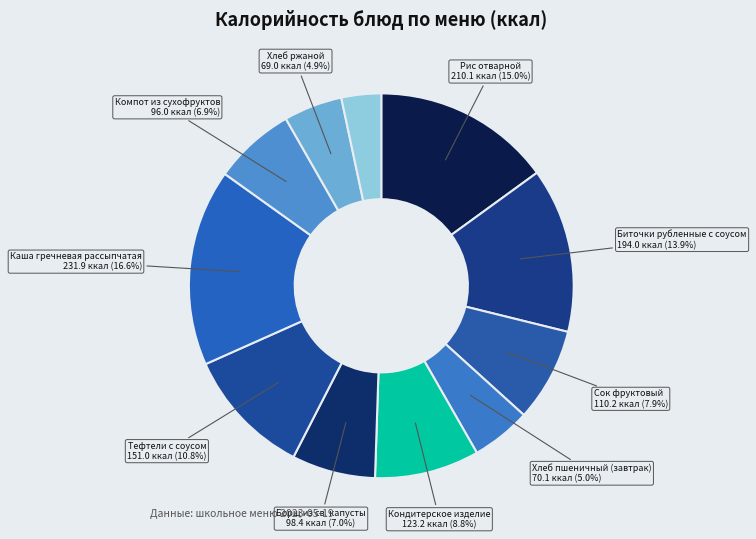

Does any single category account for the majority?

No